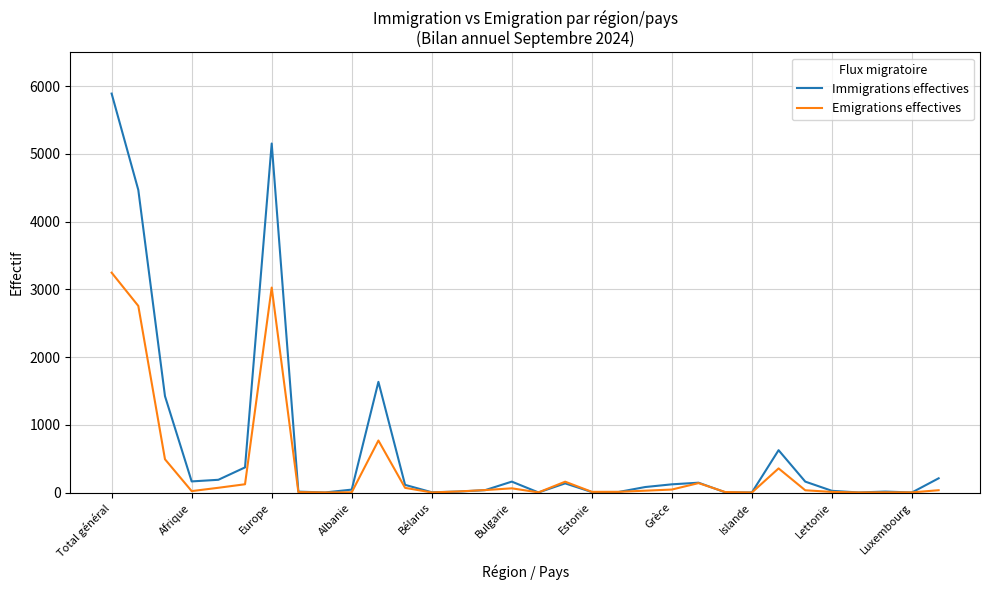

Which series has the largest range (max minus min)?

Immigrations effectives